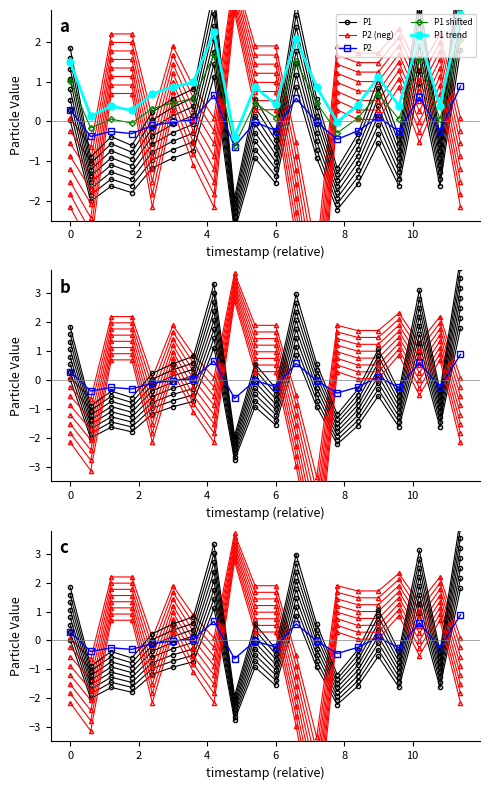

Which series has the widest spread of values?

P2 (neg)